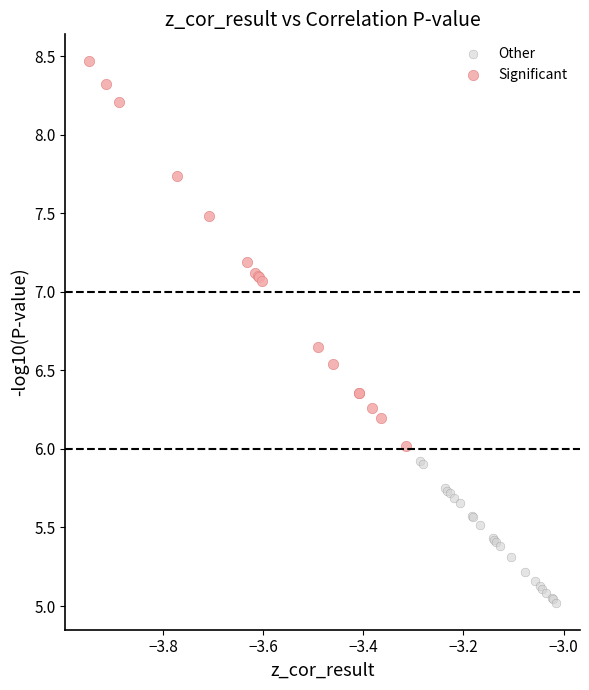

Which series has the largest Y range (max minus min)?

Significant